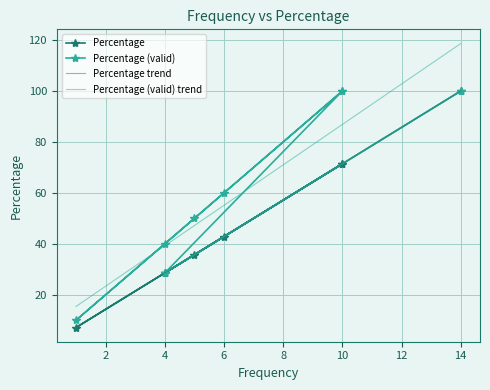

True or false: Percentage trend and Percentage (valid) trend cross at least once.

False